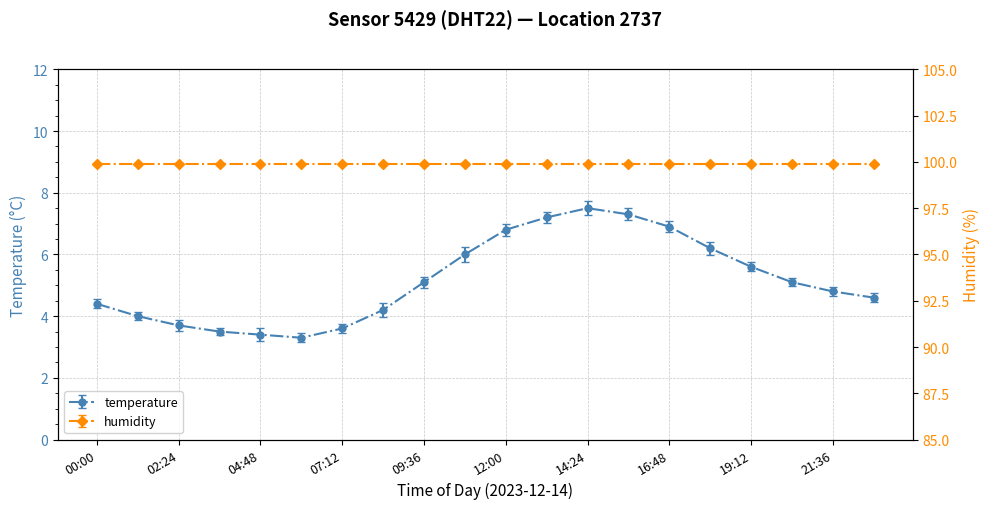

List the labels in order of value, smallest first.

06:00, 04:48, 03:36, 07:12, 02:24, 01:12, 08:24, 00:00, 22:48, 21:36, 09:36, 20:24, 19:12, 10:48, 18:00, 12:00, 16:48, 13:12, 15:36, 14:24